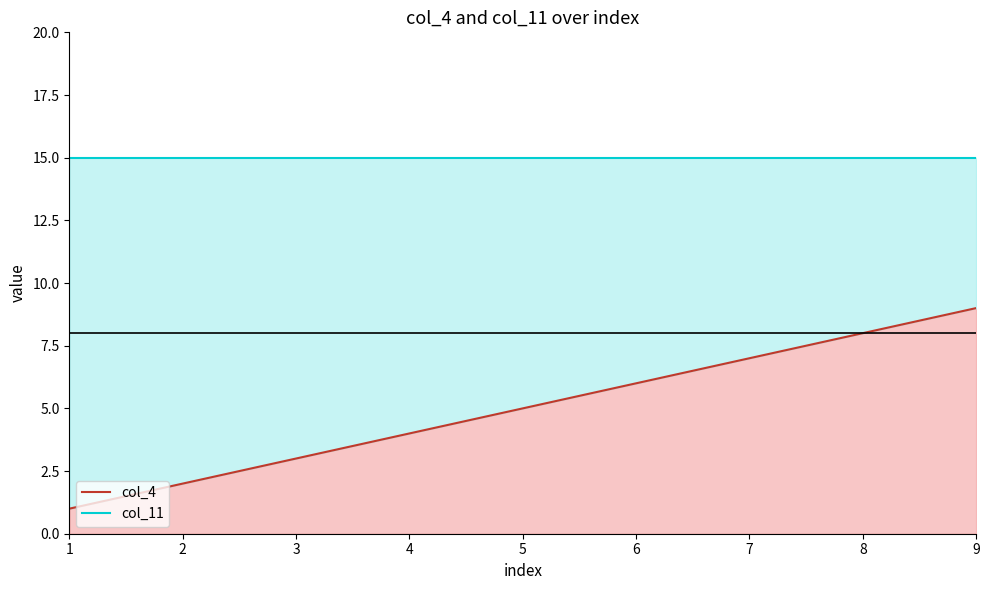

How many data points in col_4 are above 5?

4